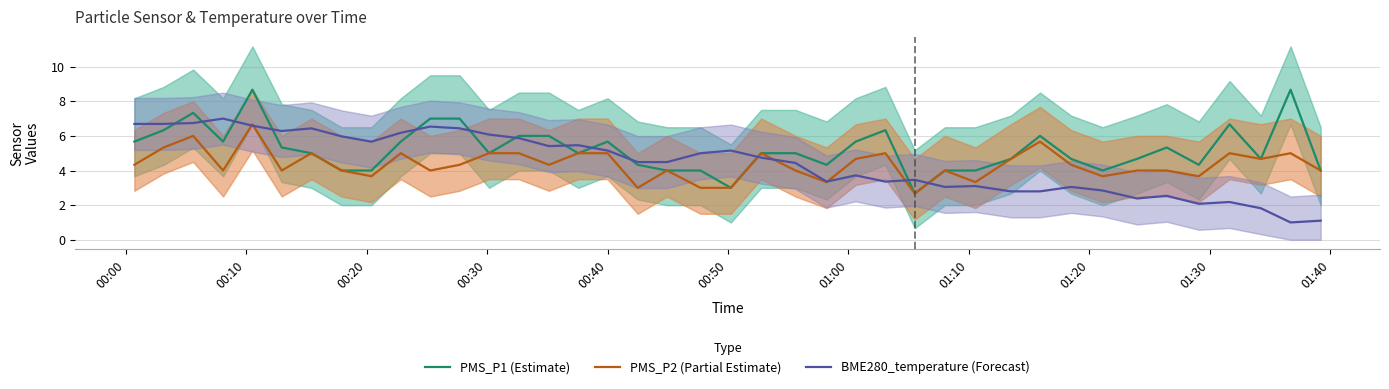

How many values in the PMS_P1 (Estimate) series exceed 5?

18